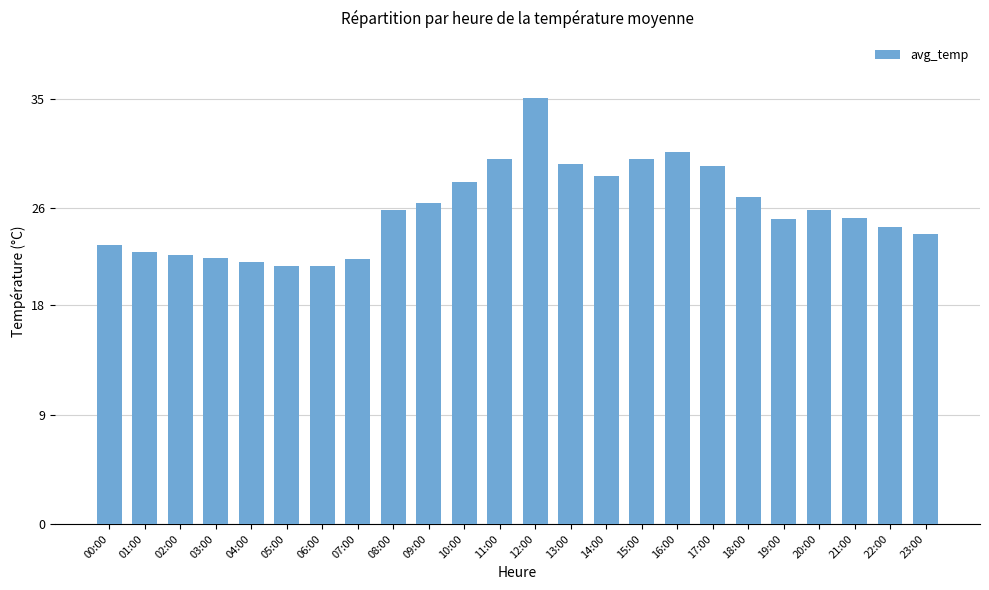

What is the difference between the values at 13:00 and 06:00?

8.4